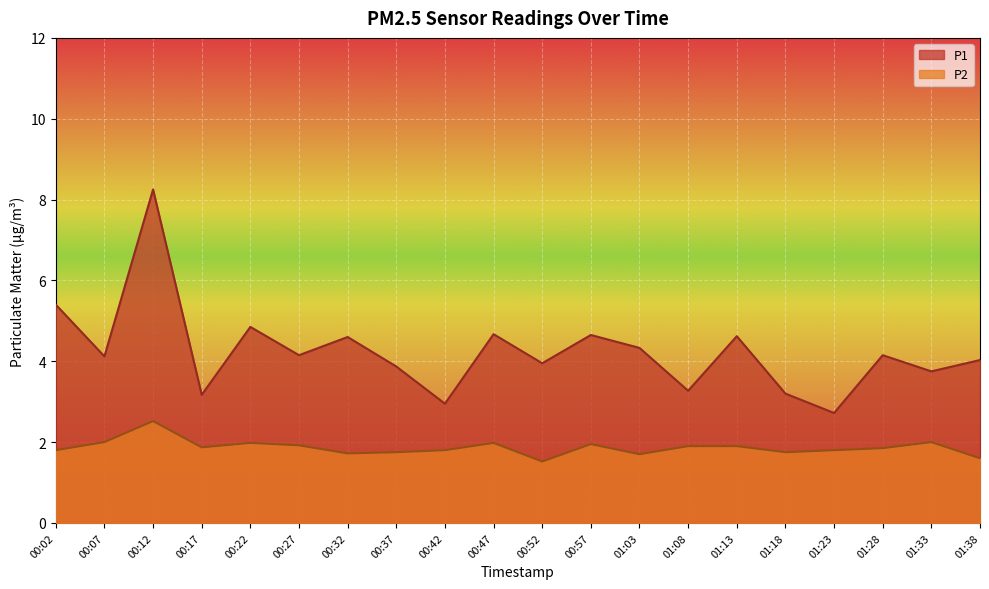

Rank the categories by P1 value from highest to lowest.

00:12, 00:02, 00:22, 00:47, 00:57, 01:13, 00:32, 01:03, 00:27, 01:28, 00:07, 01:38, 00:52, 00:37, 01:33, 01:08, 01:18, 00:17, 00:42, 01:23